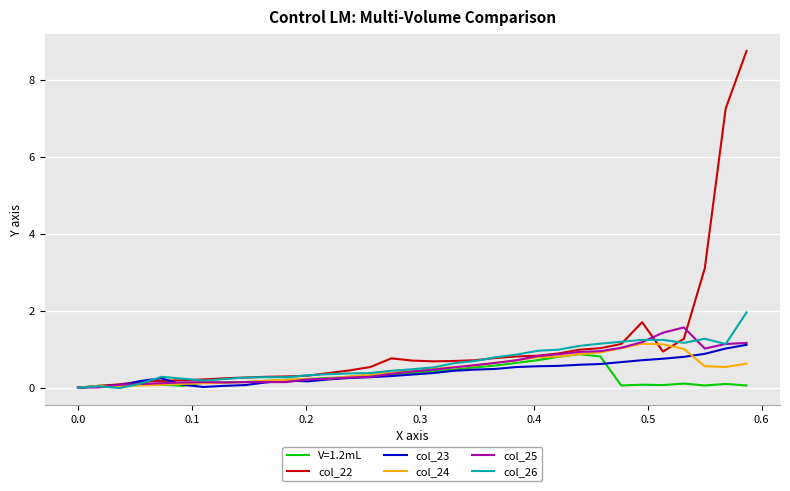

Which series has the widest spread of values?

col_22